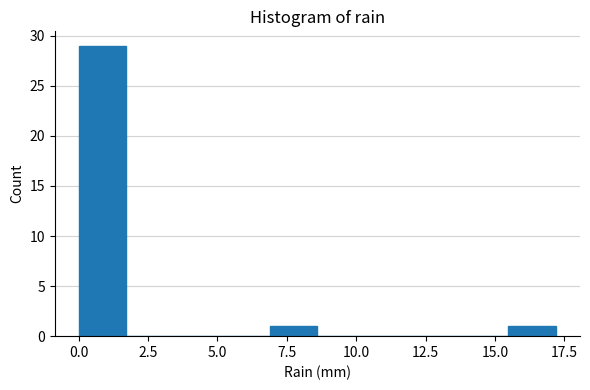

Around what value on the x-axis is the tallest bar? Give the approximate position of its centre, as read against the axis.

1.0